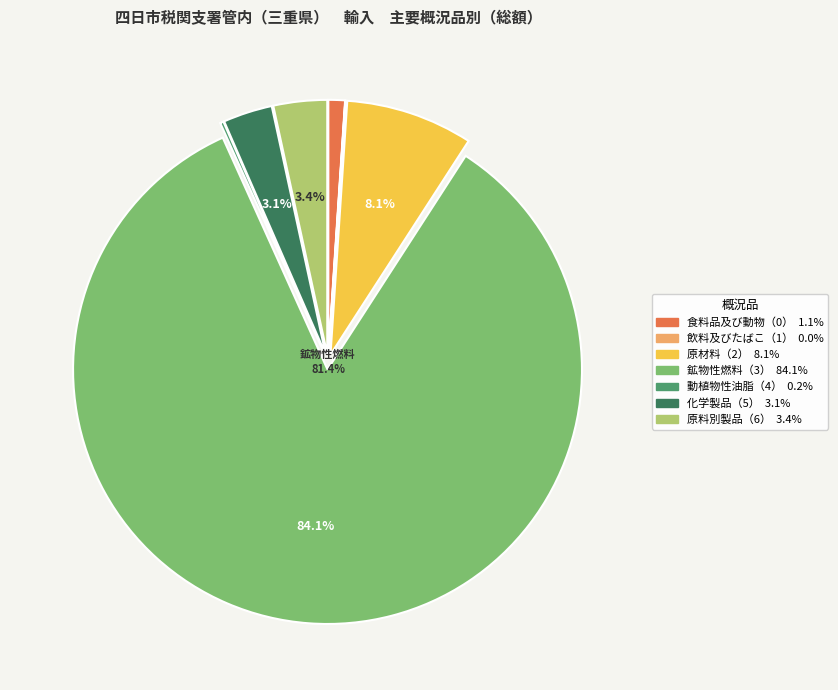

Which slice is the largest?

鉱物性燃料（3）